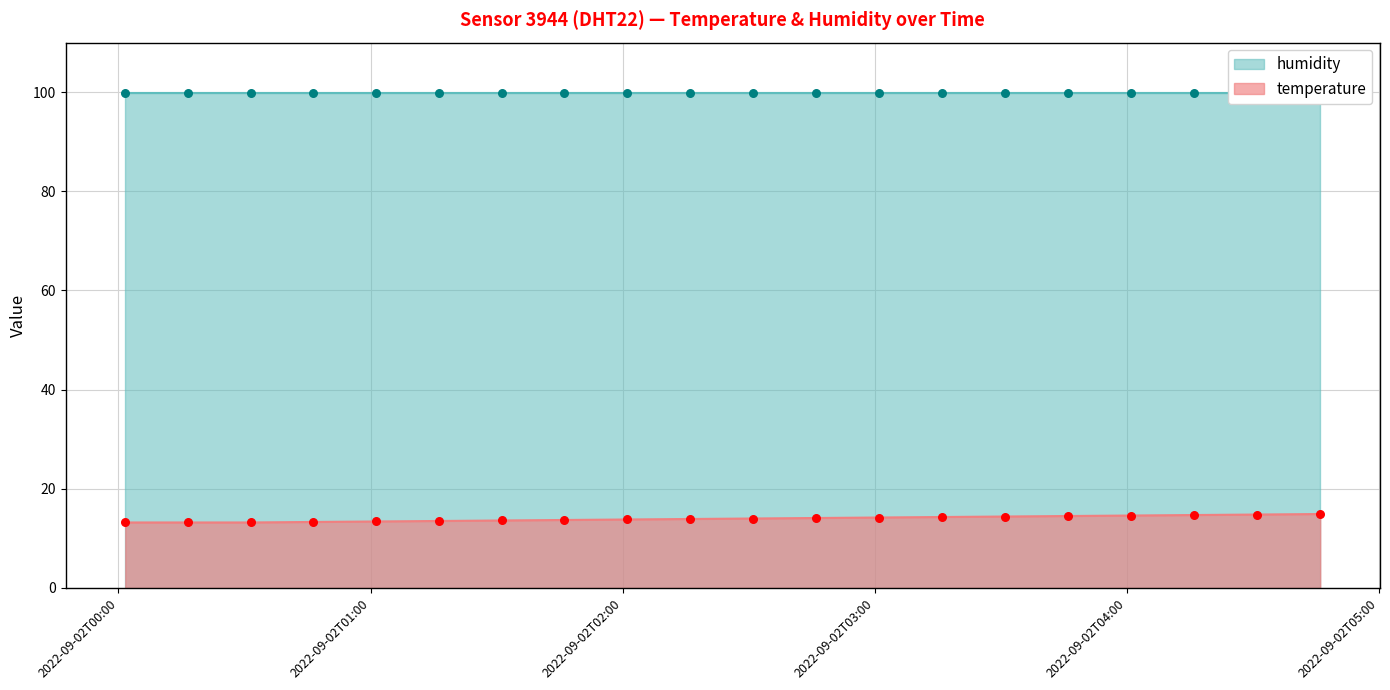

What is the change in value from 2022-09-02T01:46:00 to 2022-09-02T02:01:00?

+0.1